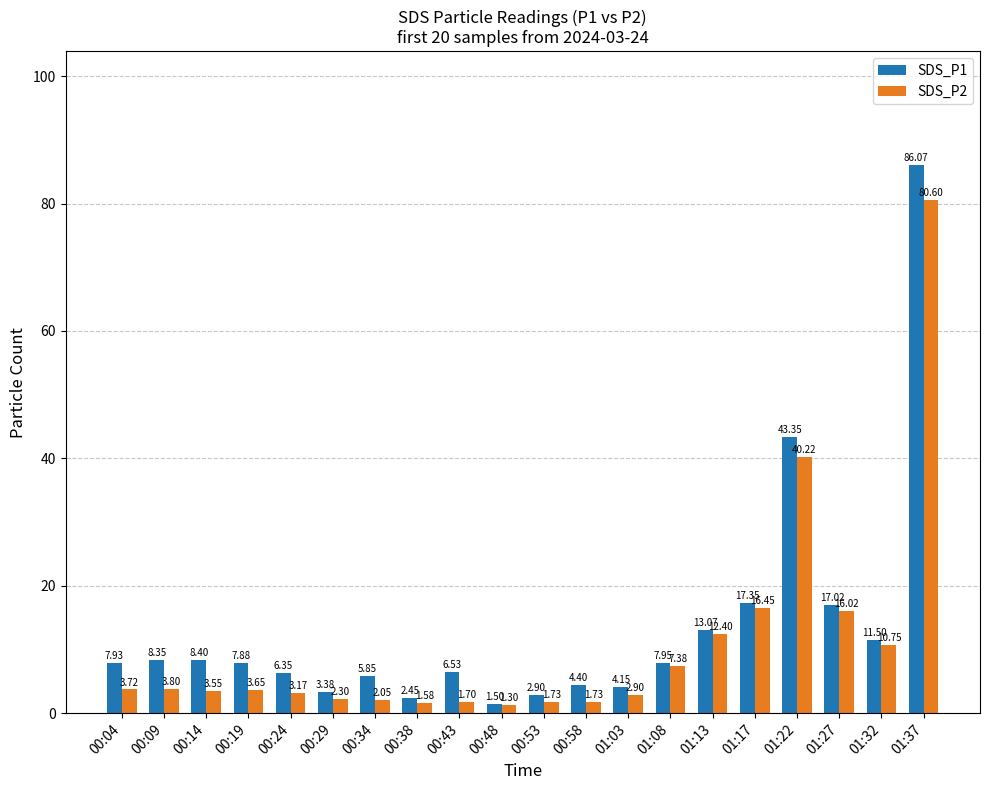

What is the label of the 9th bar from the right?

00:58